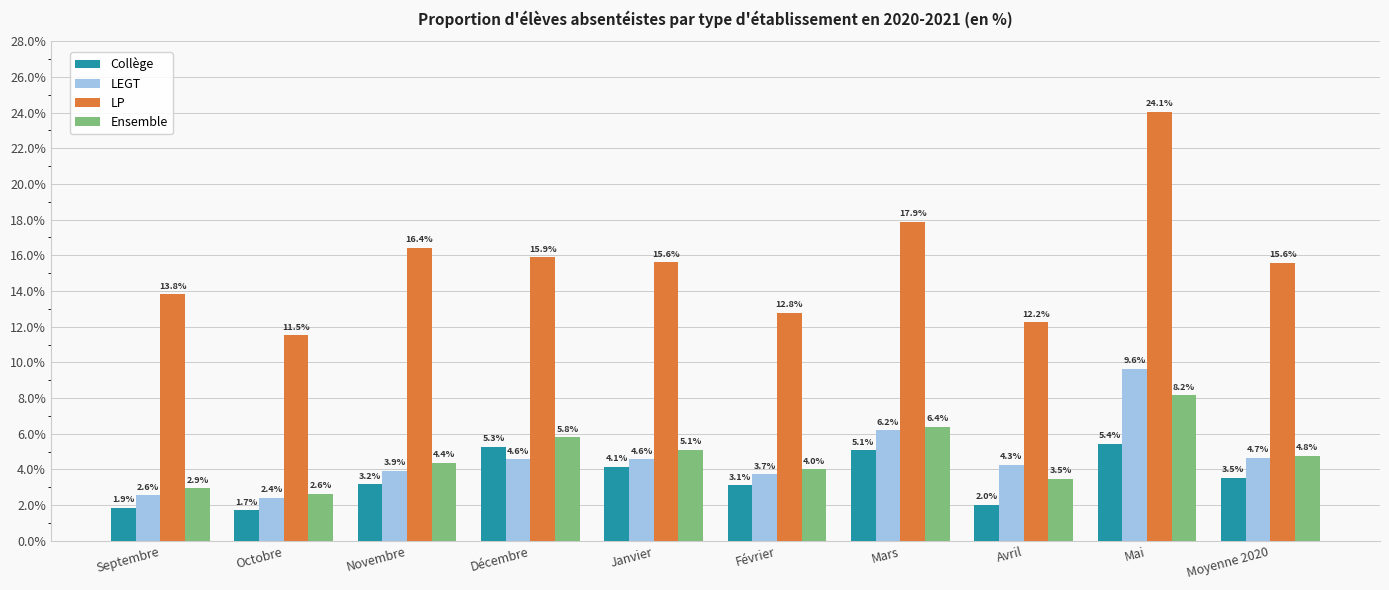

How many groups of bars are there?

10